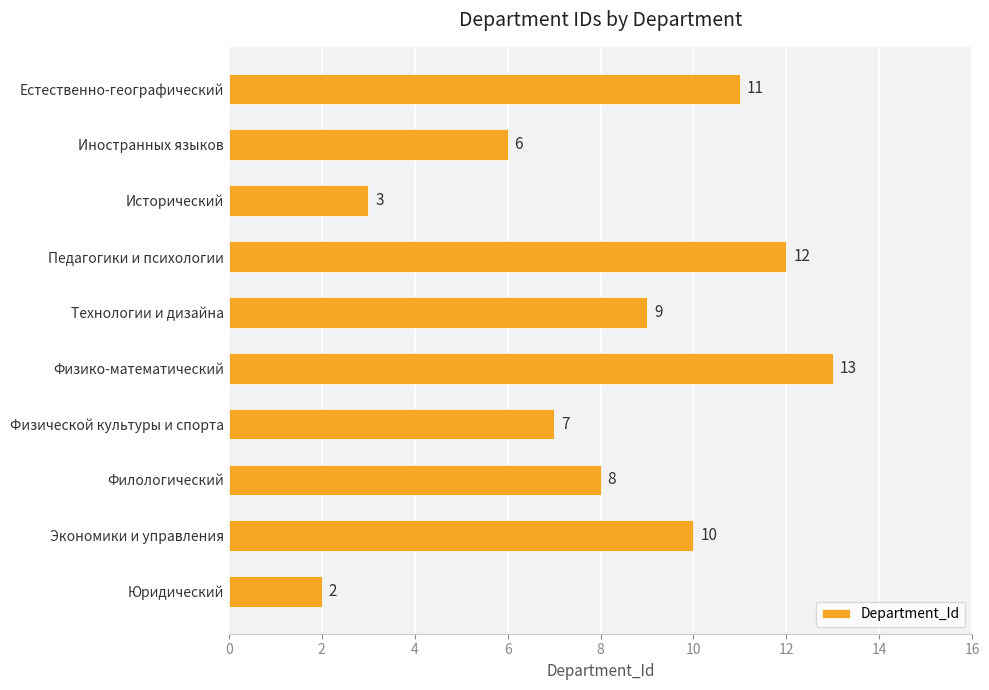

Reading top to bottom, extract all data points from this chart.

11	6	3	12	9	13	7	8	10	2